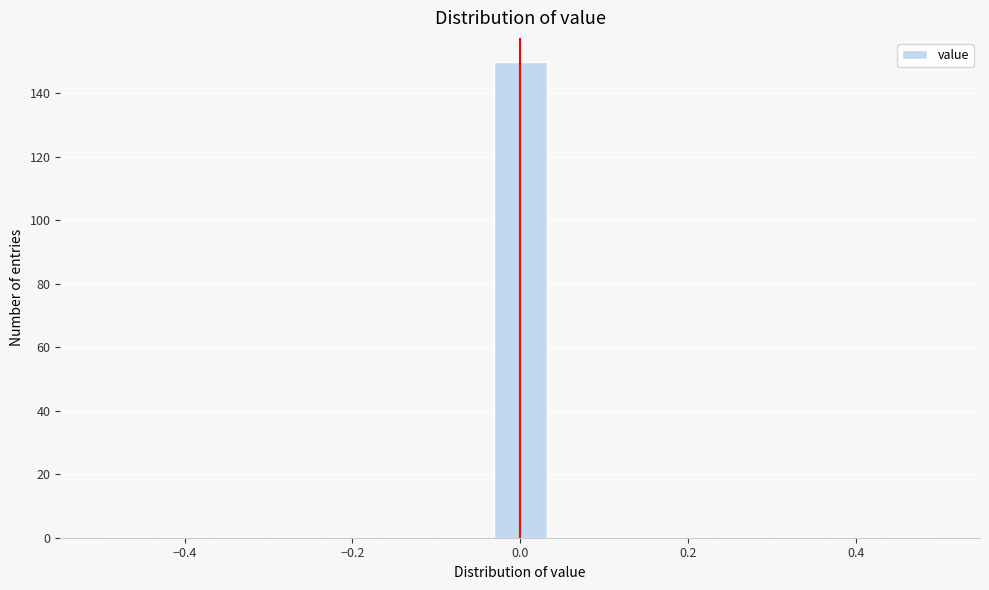

Read against the x-axis, roughly where is the centre of the tallest bar?

0.00